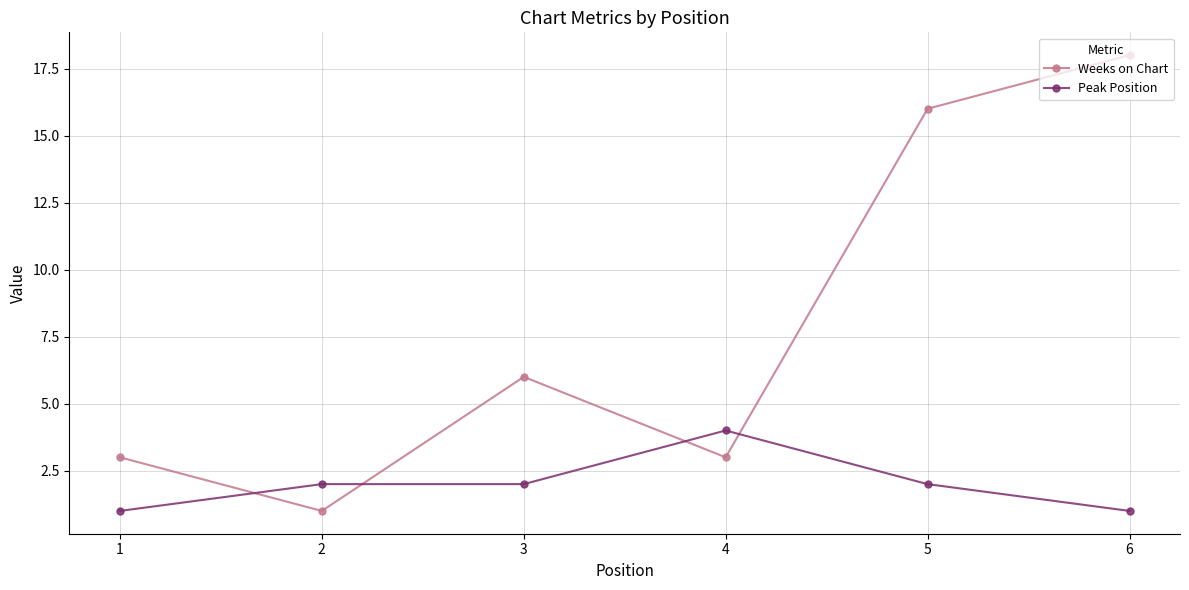

Reading left to right, list all the values displayed in this chart.

Weeks on Chart: 3	1	6	3	16	18
Peak Position: 1	2	2	4	2	1